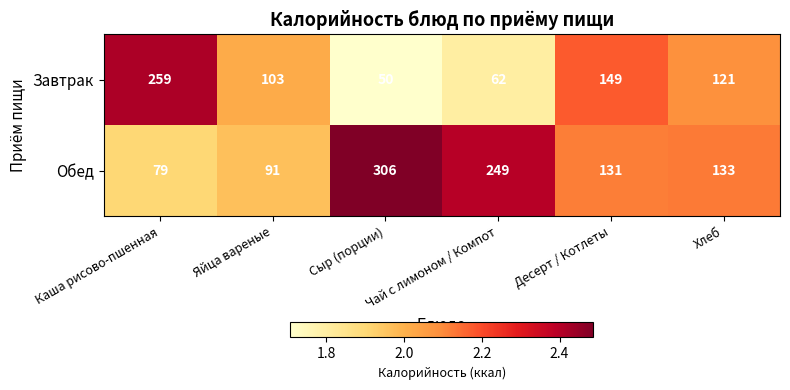

What is the difference between the second highest and second lowest values in the Обед series?

158